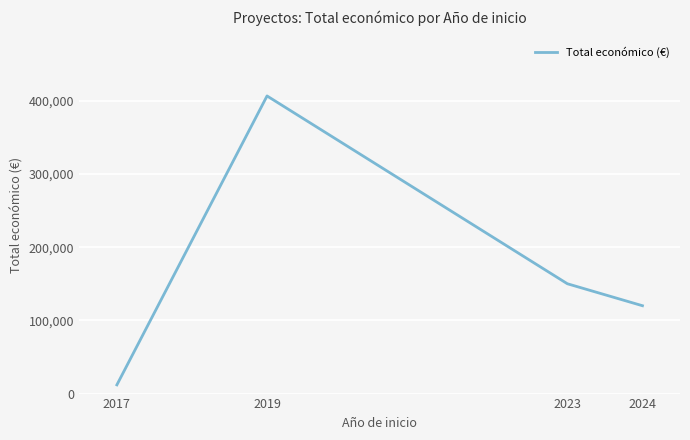

Where is the first local maximum?

2019